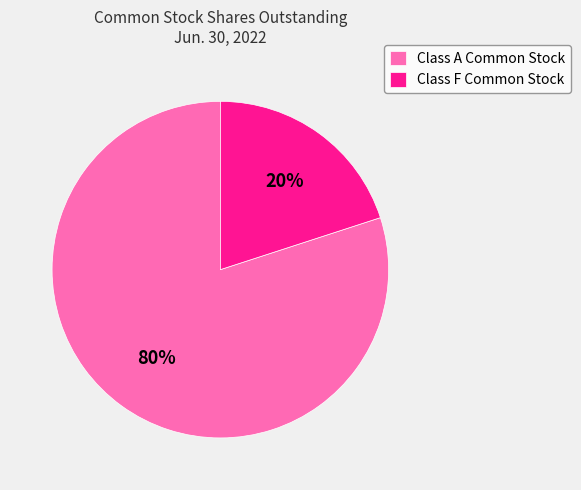

Which category accounts for the majority?

Class A Common Stock